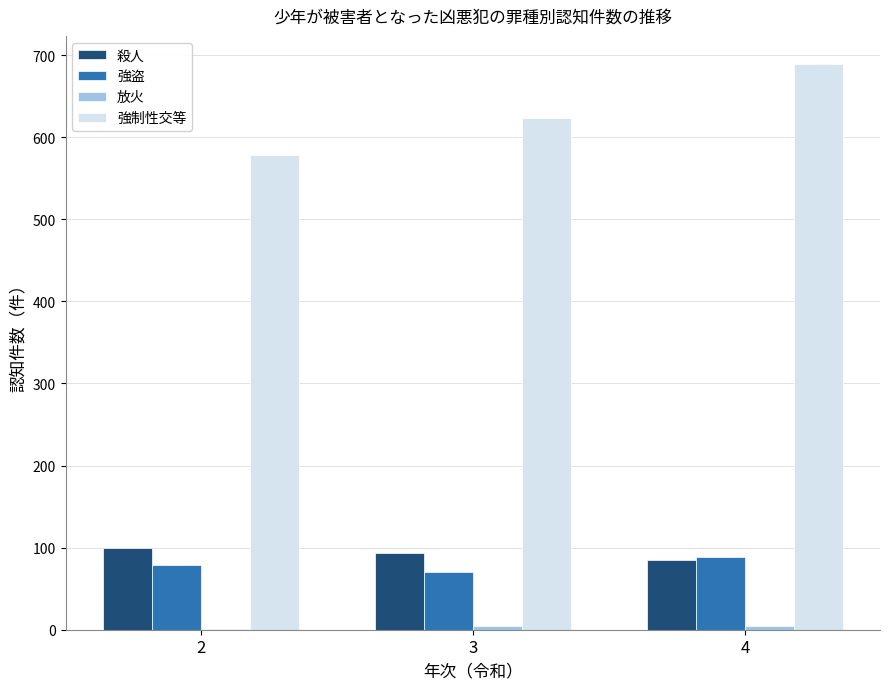

What is the maximum value shown in the chart?

689